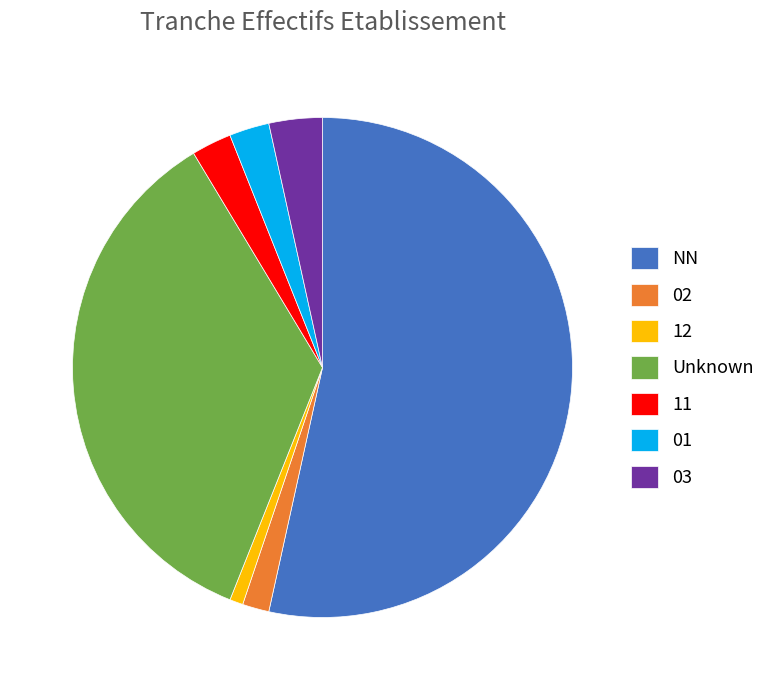

Is it true that 12 is 1% of the pie?

True